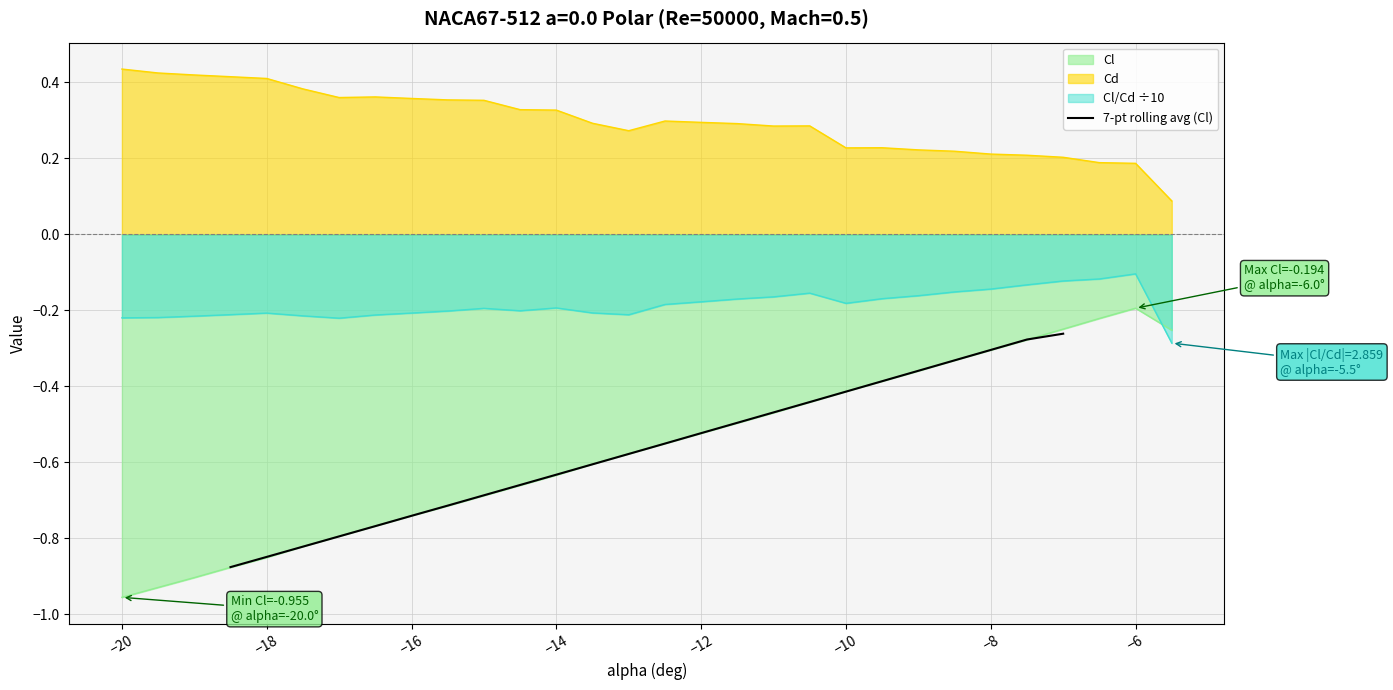

The value of 7-pt rolling avg (Cl) at −10 is -0.7. True or false?

False